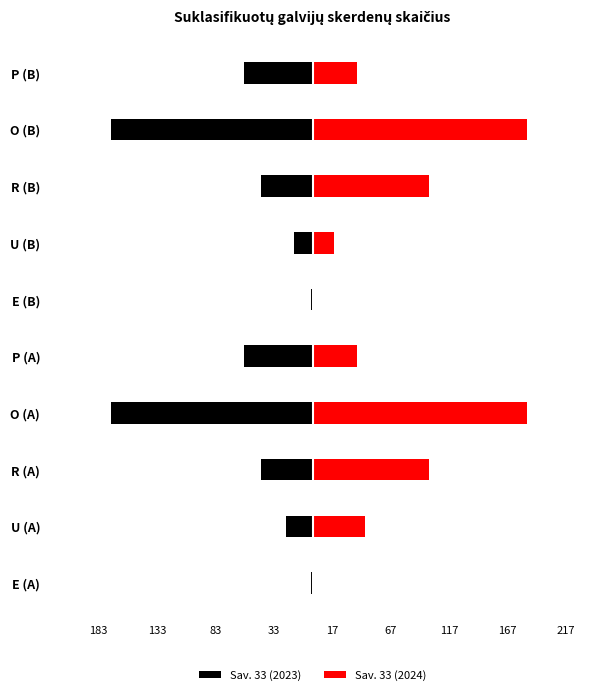

How many groups of bars are there?

10